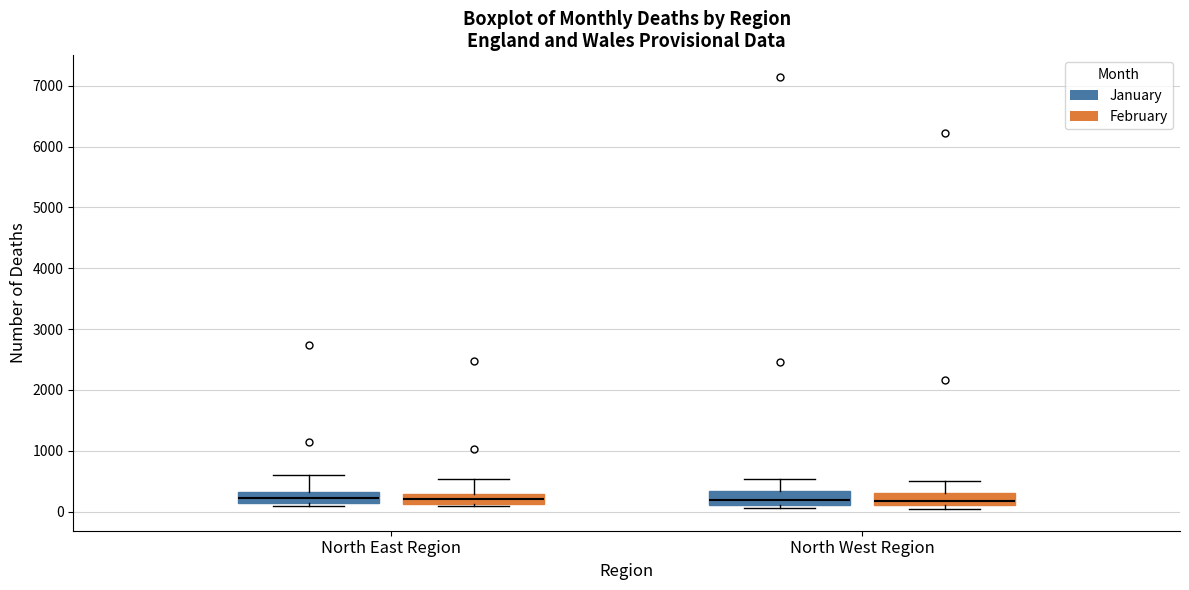

Reading left to right, transcribe this box plot: for each box, give where its median line is, the range the box spans, and where its two whiskers end, as read against the y-axis. The values are not printed on the chart, so give them approximately, as read against the axis.

North East Region (January): median 200, box 100 to 300, whiskers 100 (just below the box's lower edge) to 600
North East Region (February): median 200, box 100 to 300, whiskers 100 (just below the box's lower edge) to 500
North West Region (January): median 200, box 100 to 300, whiskers 100 (just below the box's lower edge) to 500
North West Region (February): median 200, box 100 to 300, whiskers 0 to 500